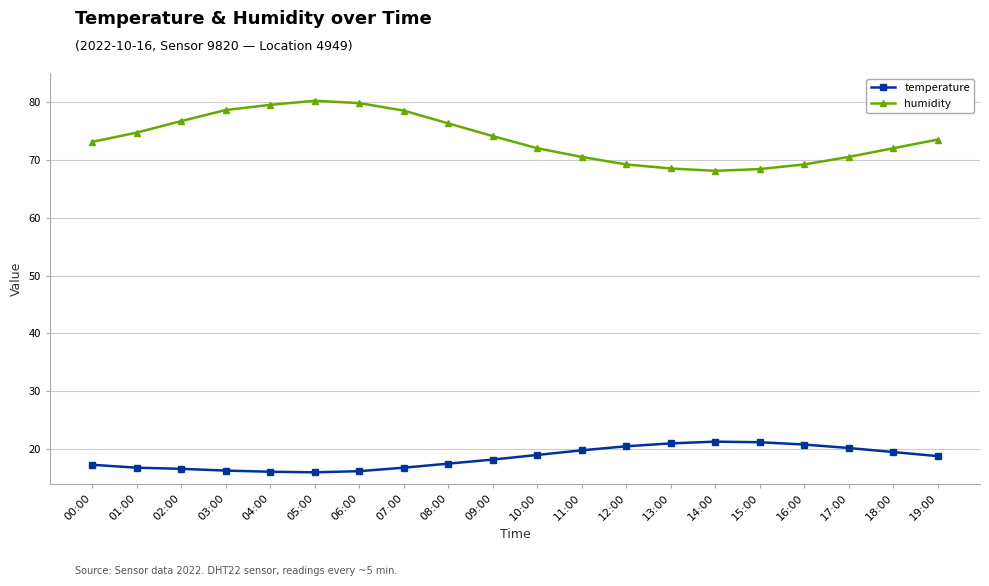

What is the average value of the humidity series?

73.7